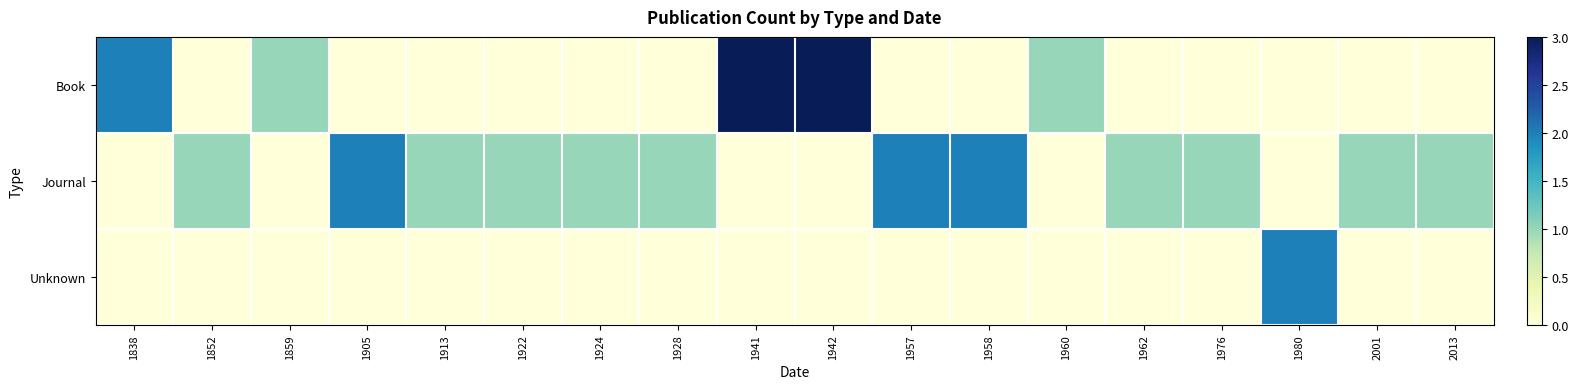

Count the number of data series in this chart.

3